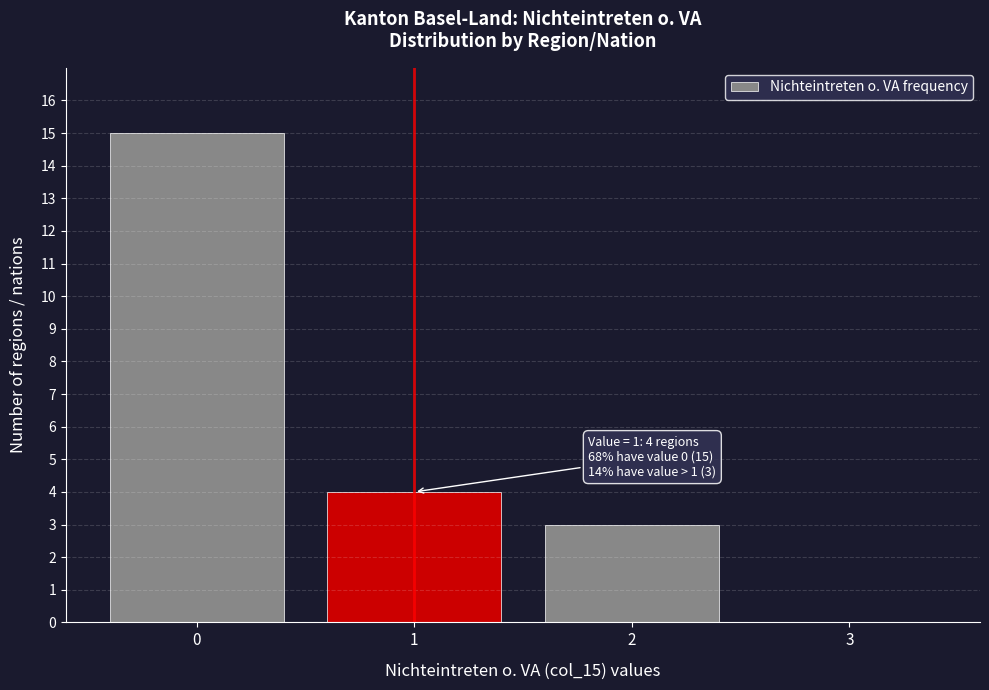

Reading right to left, extract all data points from this chart.

3=0	2=3	1=4	0=15